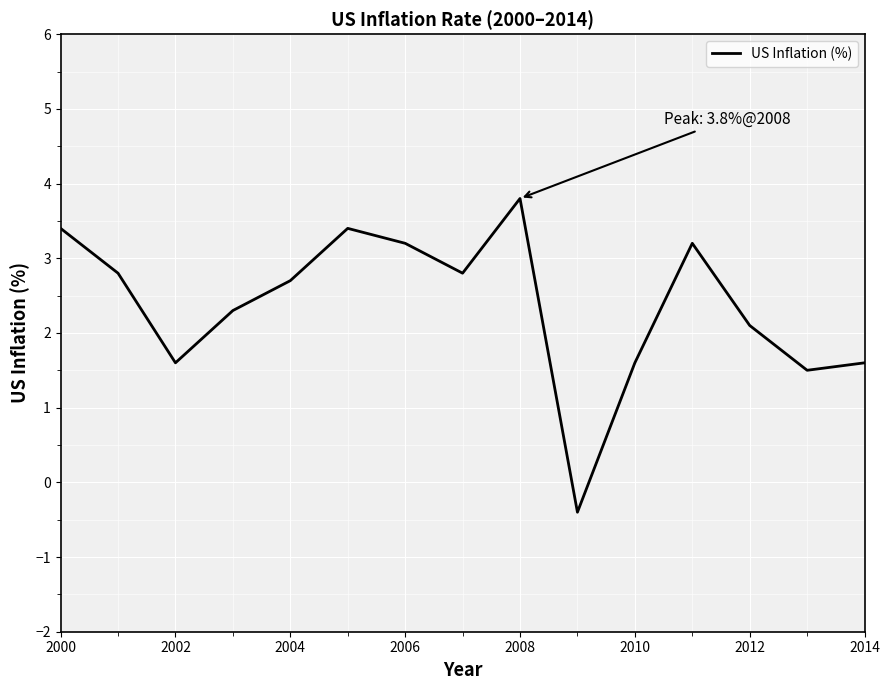

What is the minimum value shown in the chart?

-0.4